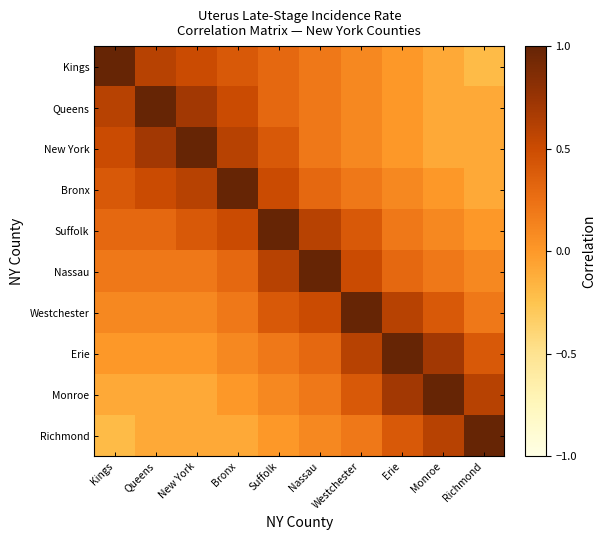

What is the greatest value displayed?

1.0